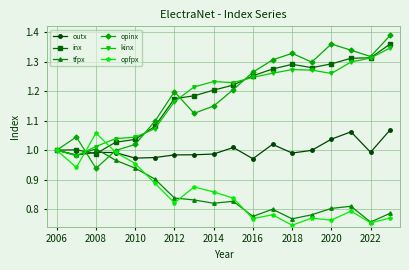

Which series has the largest range (max minus min)?

opinx